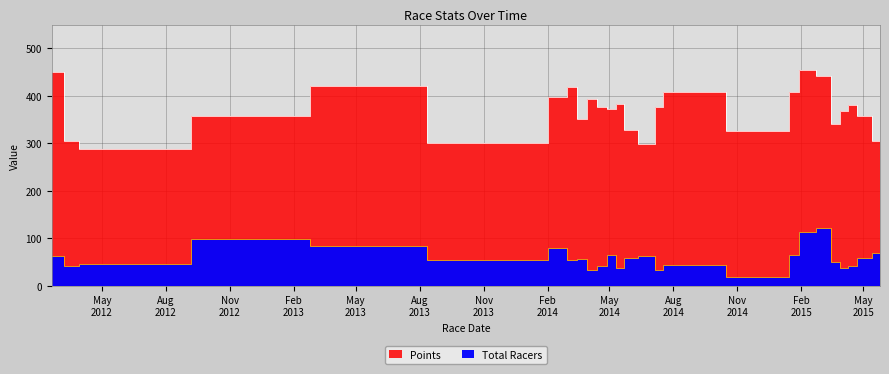

How many categories are shown in the chart?

26